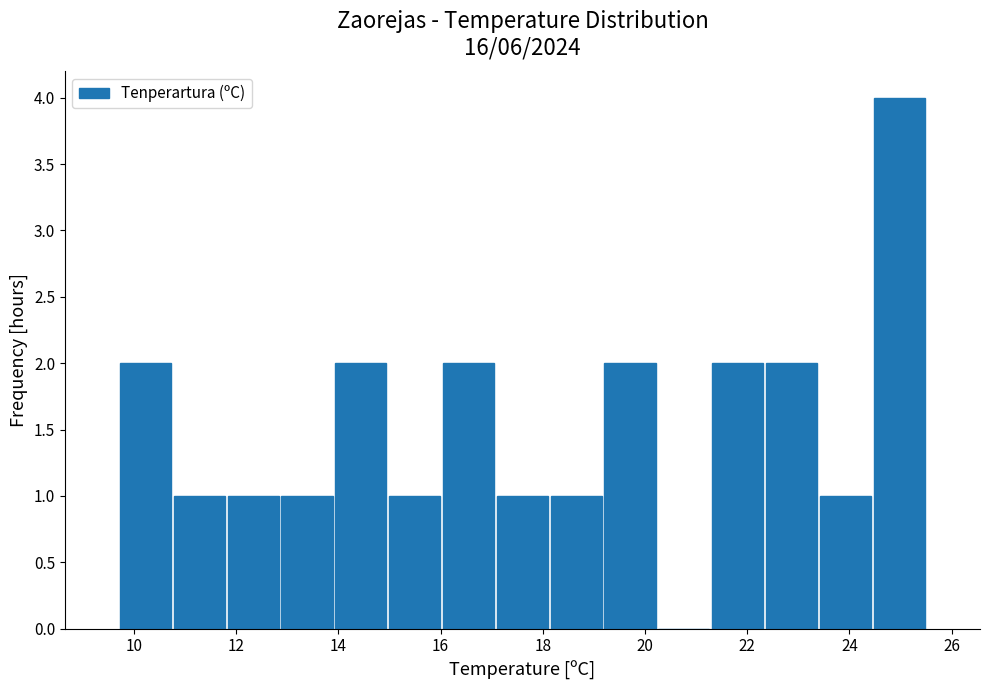

Reading left to right, transcribe this chart: for each bar, give the range it covers on the x-axis and its height. Neither the bar edges nor the heights are printed on the chart, so give them approximately, as read against the axes.

9.8 to 10.8: 2
10.8 to 11.8: 1
11.8 to 12.8: 1
12.8 to 14.0: 1
14.0 to 15.0: 2
15.0 to 16.0: 1
16.0 to 17.0: 2
17.0 to 18.2: 1
18.2 to 19.2: 1
19.2 to 20.2: 2
20.2 to 21.2: 0
21.2 to 22.4: 2
22.4 to 23.4: 2
23.4 to 24.4: 1
24.4 to 25.6: 4